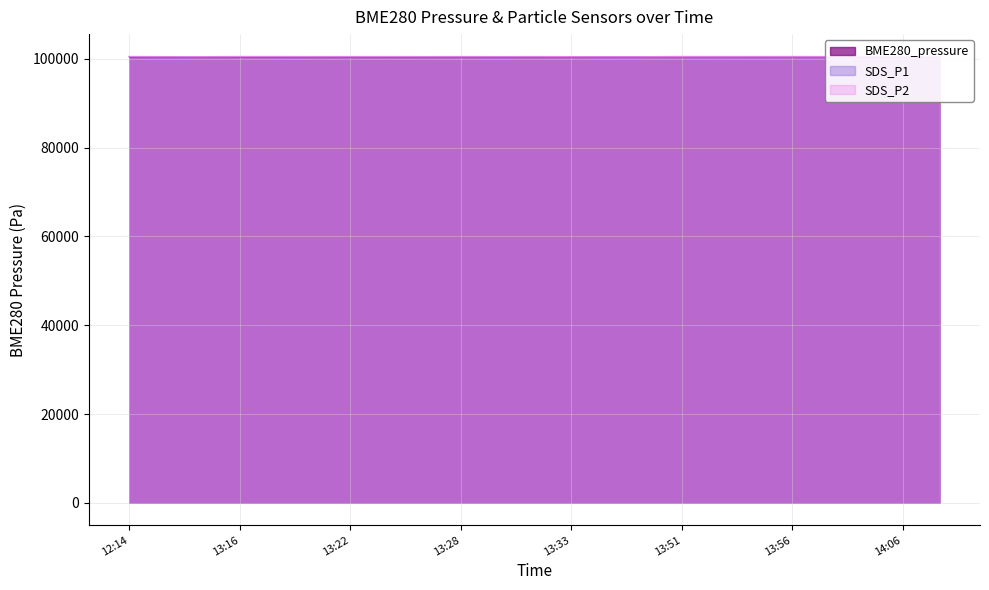

Where does the SDS_P1 series first go above 100549?

12:14